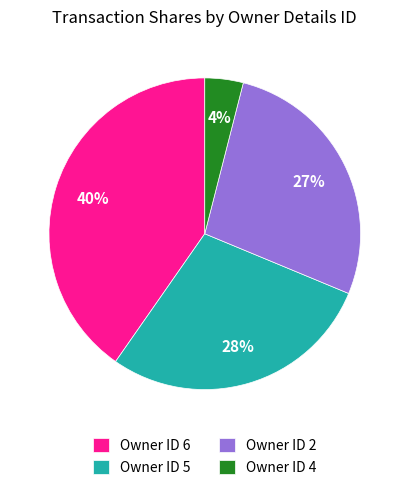

Is there a majority slice in this chart?

No